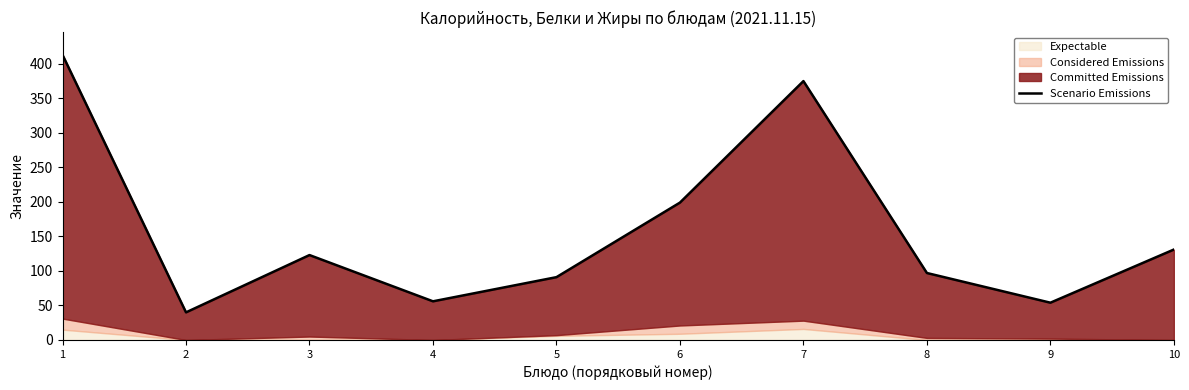

At which category does the data reach its first local valley?

2